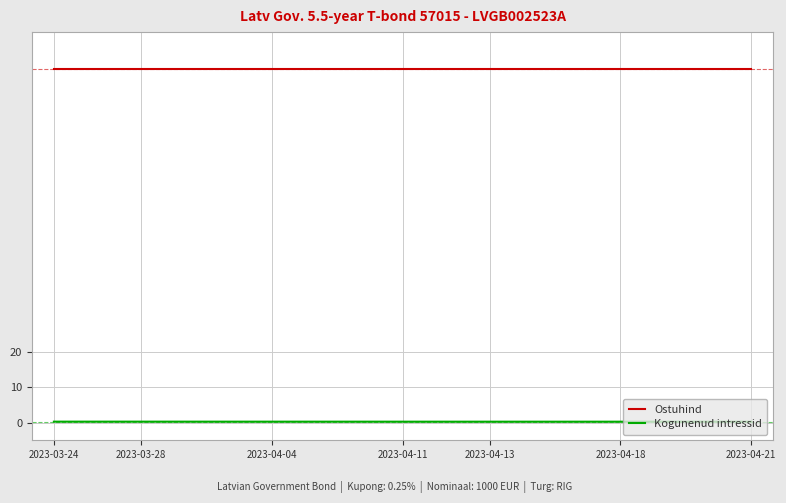

True or false: Kogunenud intressid and Ostuhind cross at least once.

False